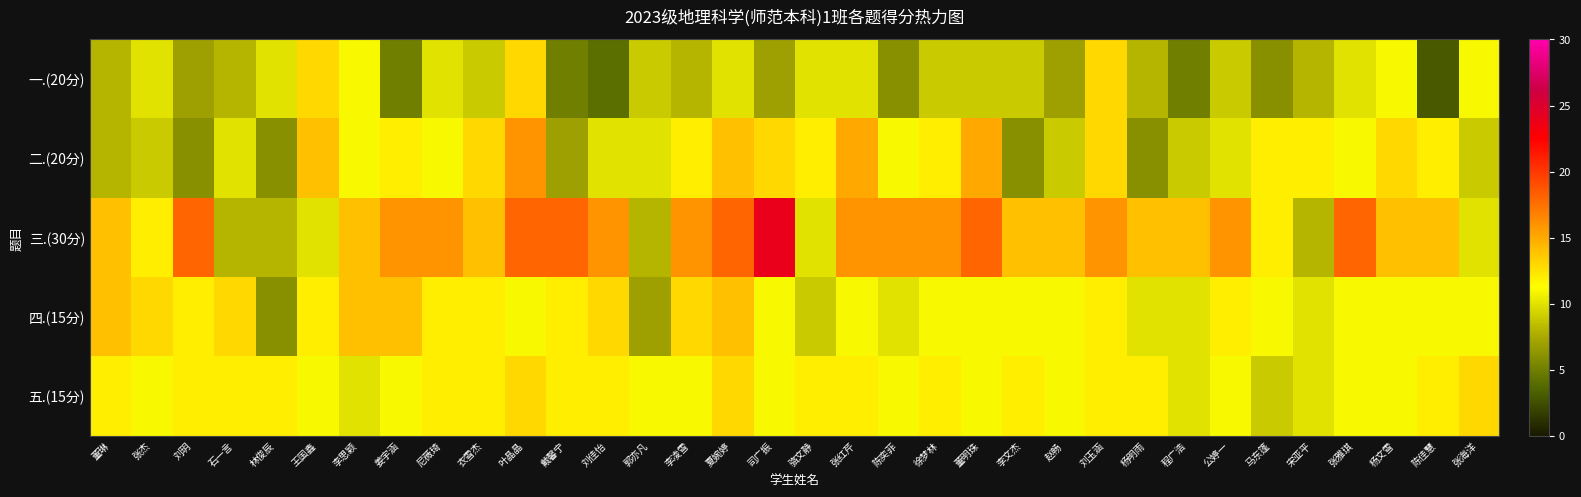

What is the minimum value shown in the chart?

3